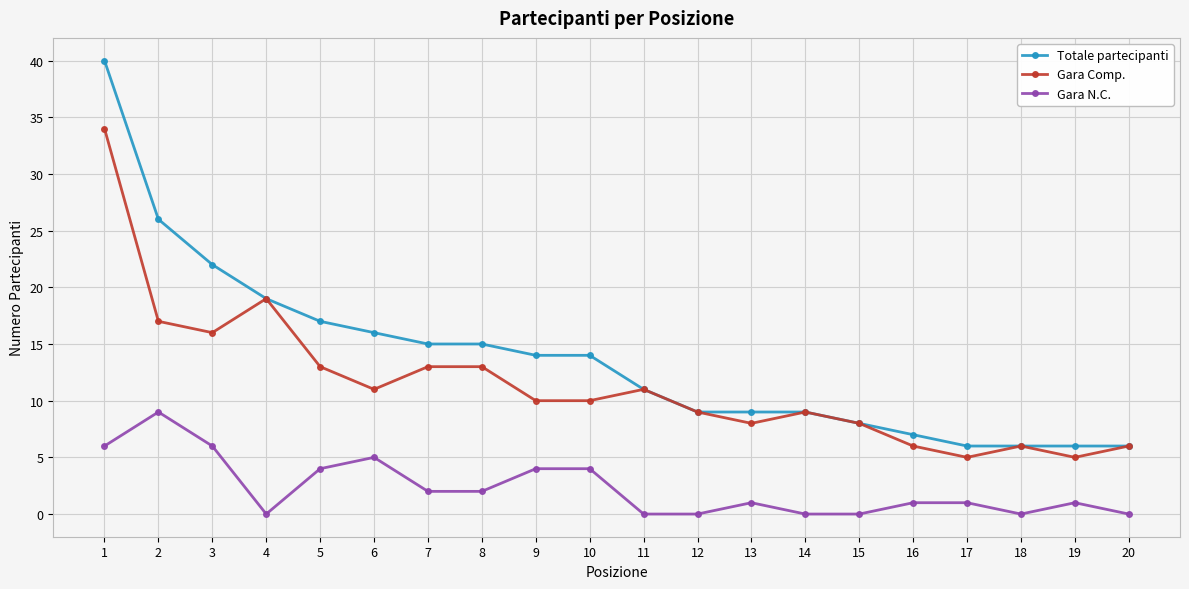

Does the chart display data point markers on the line(s)?

Yes